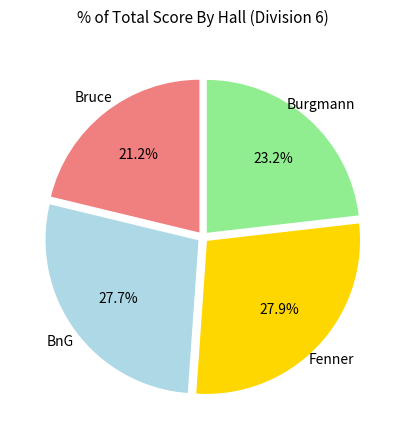

Is there a majority slice in this chart?

No